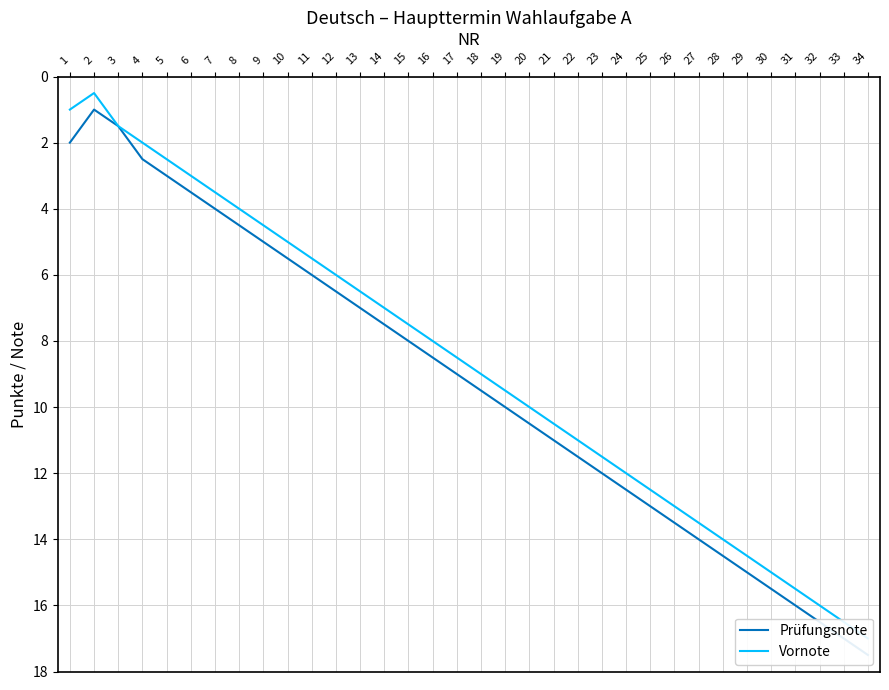

What are all the series names shown in the legend?

Prüfungsnote, Vornote